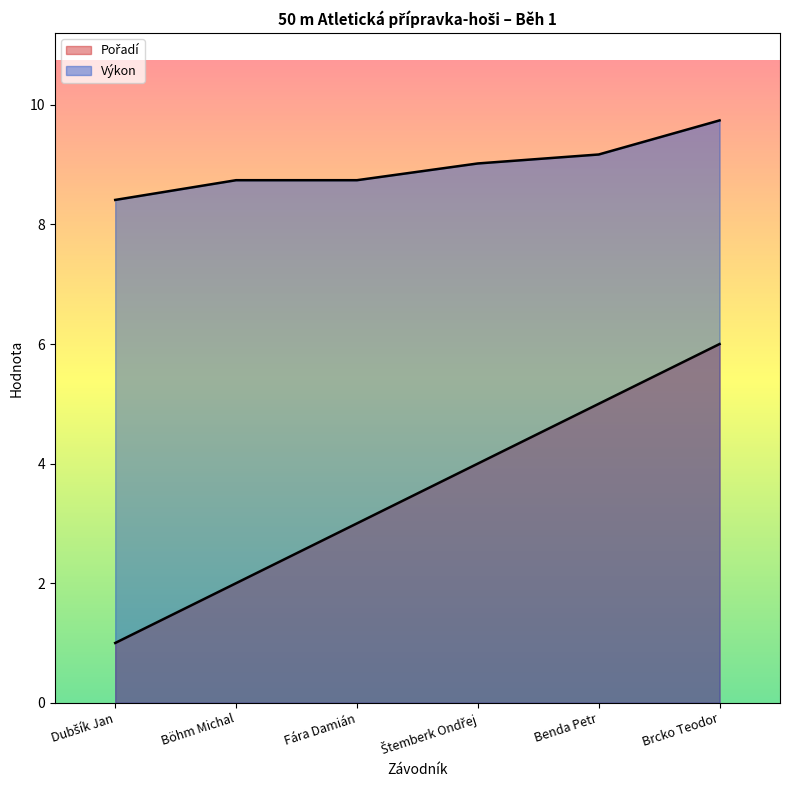

True or false: Výkon has a value of 9.0 at Štemberk Ondřej.

True